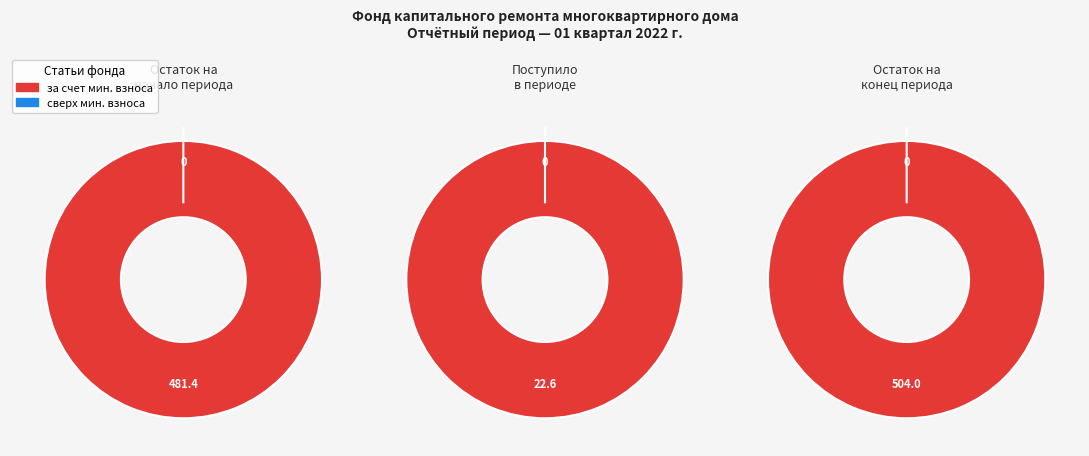

Rank the series by their maximum value, from lowest to highest.

сверх минимального размера взноса, за счет минимального взноса